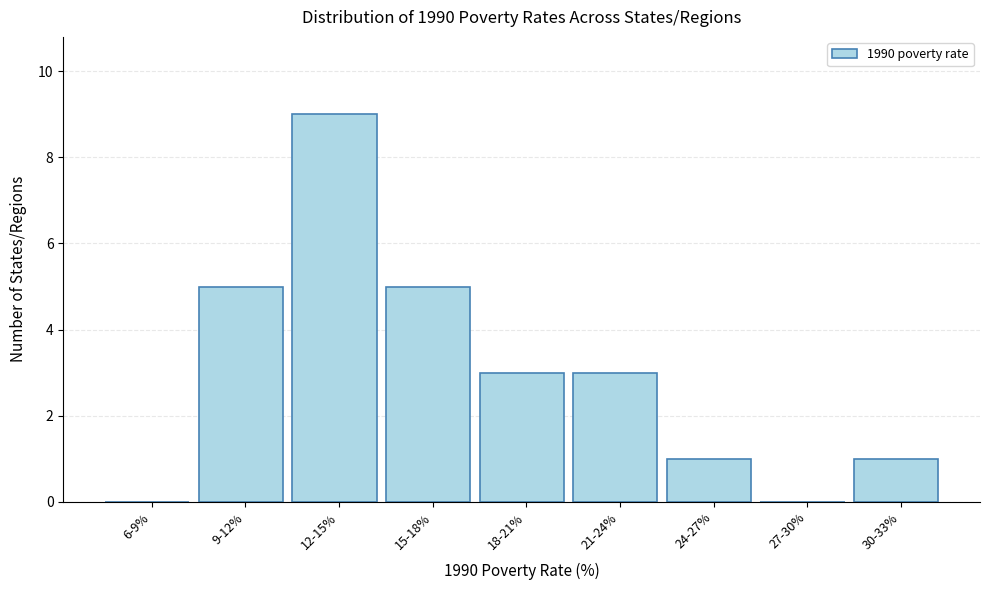

Reading left to right, transcribe all the data shown in this chart.

6-9%=0	9-12%=5	12-15%=9	15-18%=5	18-21%=3	21-24%=3	24-27%=1	27-30%=0	30-33%=1